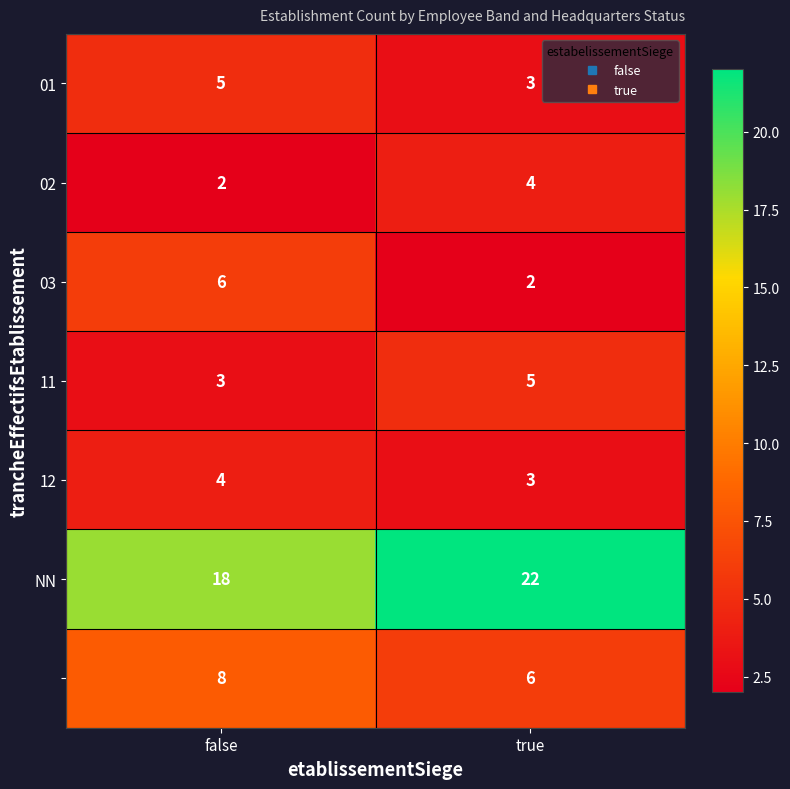

At which category is the sum across all series the highest?

false